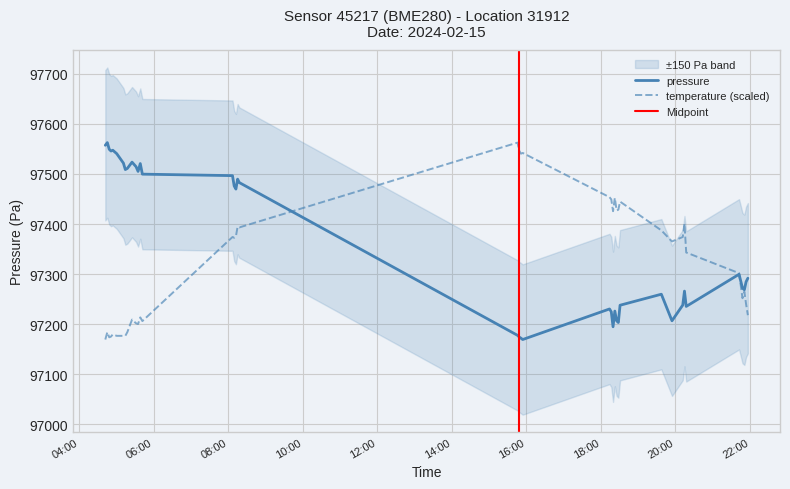

True or false: pressure has a value of 162562.3 at 2024-02-15T18:30:48.

False